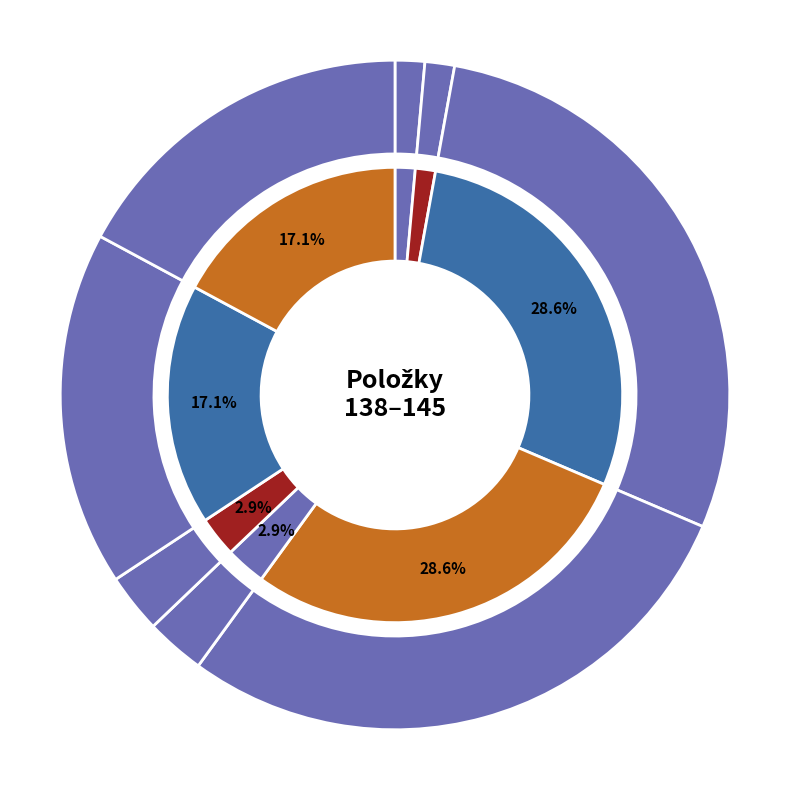

Combined, do 141 and 145 account for over 50%?

No